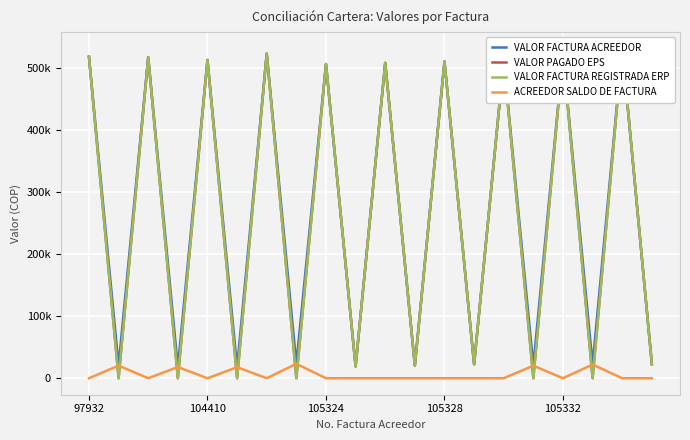

At how many categories does at least one series exceed 2844?

20